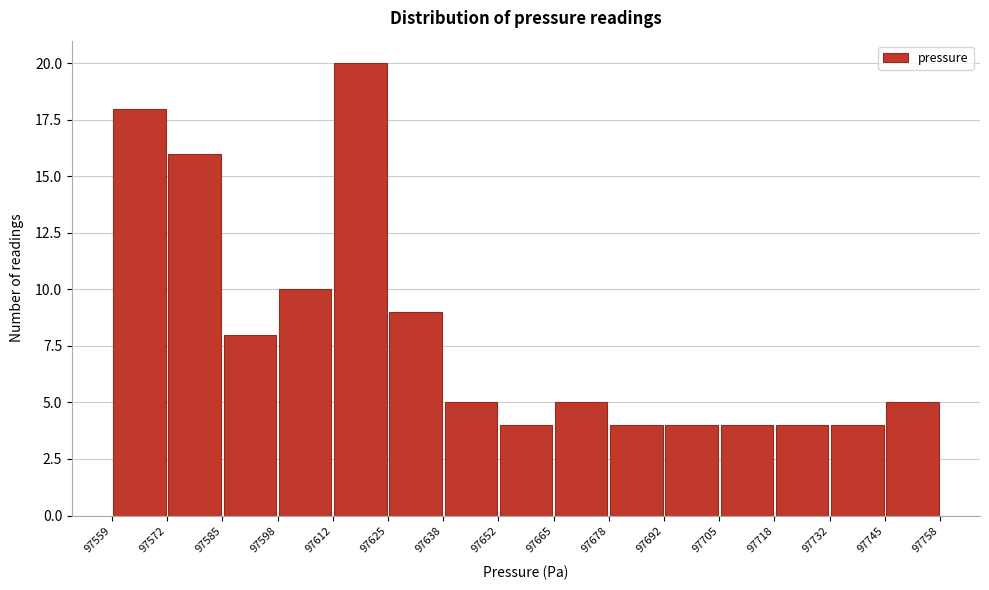

How tall is the bar that spans 97665 to 97678 on the x-axis? The values are not printed on the chart, so give them approximately, as read against the axis.

5